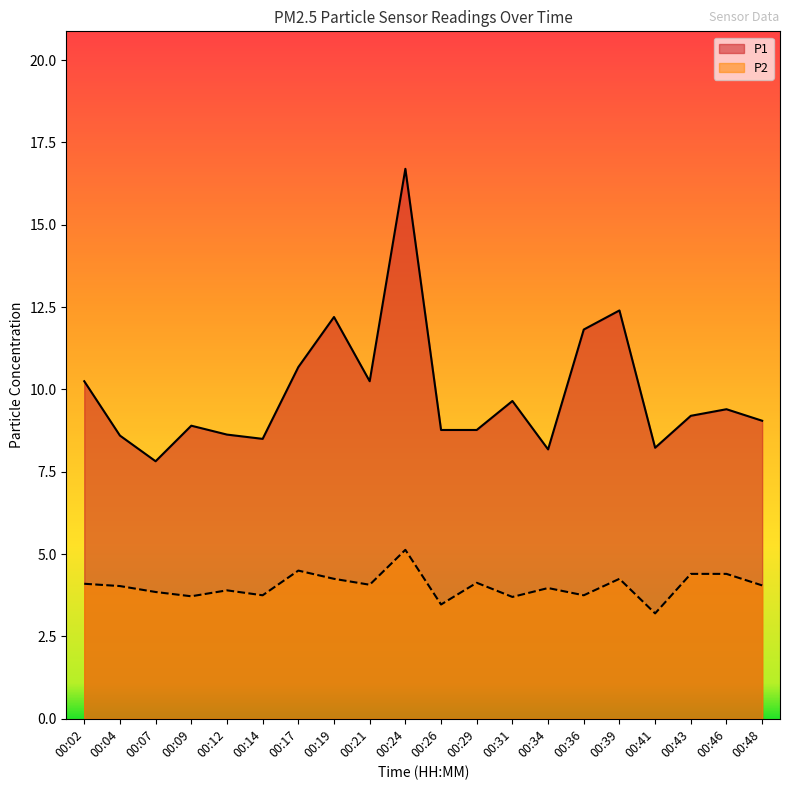

The P1 series shows 12.6 at 00:41. True or false?

False